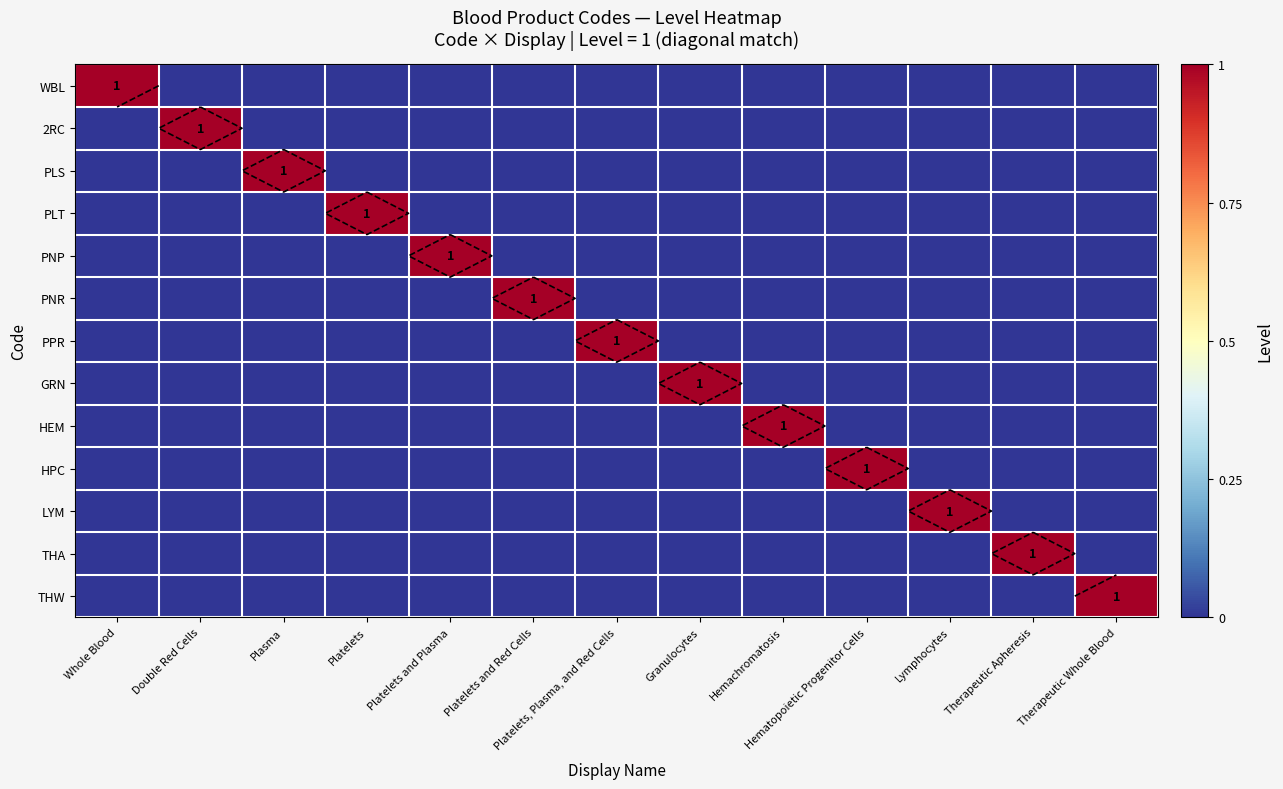

Which series has the largest total across all categories?

WBL